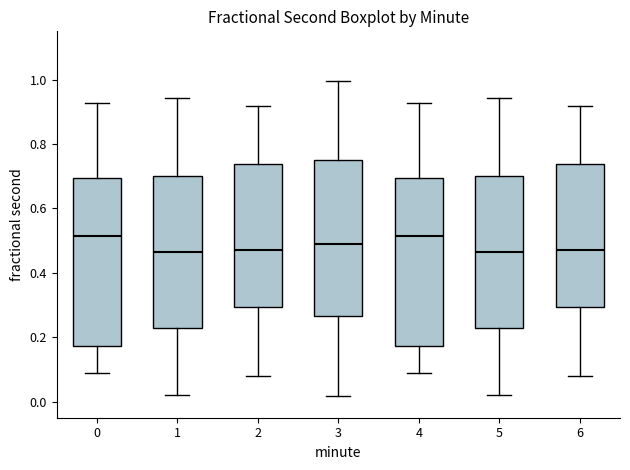

Reading left to right, transcribe this box plot: for each box, give where its median line is, the range the box spans, and where its two whiskers end, as read against the y-axis. The values are not printed on the chart, so give them approximately, as read against the axis.

0: median 0.52, box 0.18 to 0.70, whiskers 0.08 to 0.92
1: median 0.46, box 0.22 to 0.70, whiskers 0.02 to 0.94
2: median 0.46, box 0.30 to 0.74, whiskers 0.08 to 0.92
3: median 0.50, box 0.26 to 0.76, whiskers 0.02 to 1.00
4: median 0.52, box 0.18 to 0.70, whiskers 0.08 to 0.92
5: median 0.46, box 0.22 to 0.70, whiskers 0.02 to 0.94
6: median 0.46, box 0.30 to 0.74, whiskers 0.08 to 0.92